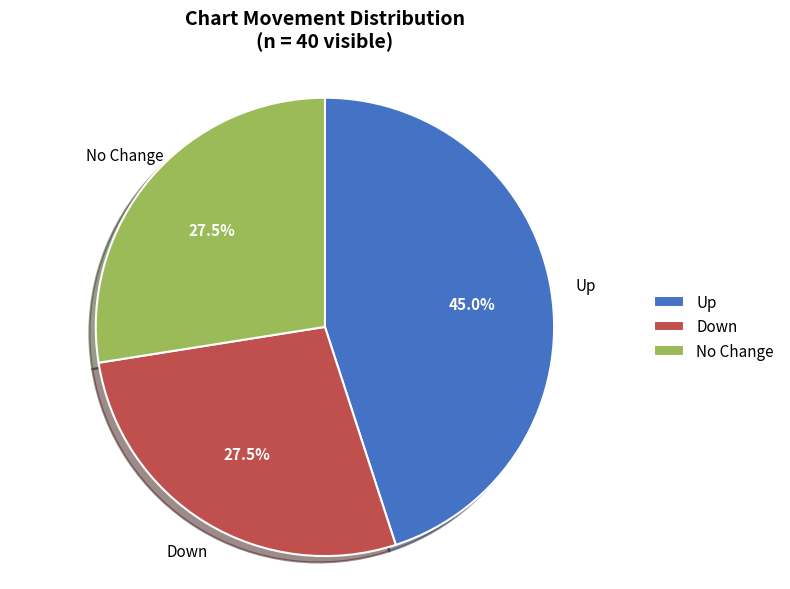

What is the ratio of the value at Down to the value at Up?

0.6